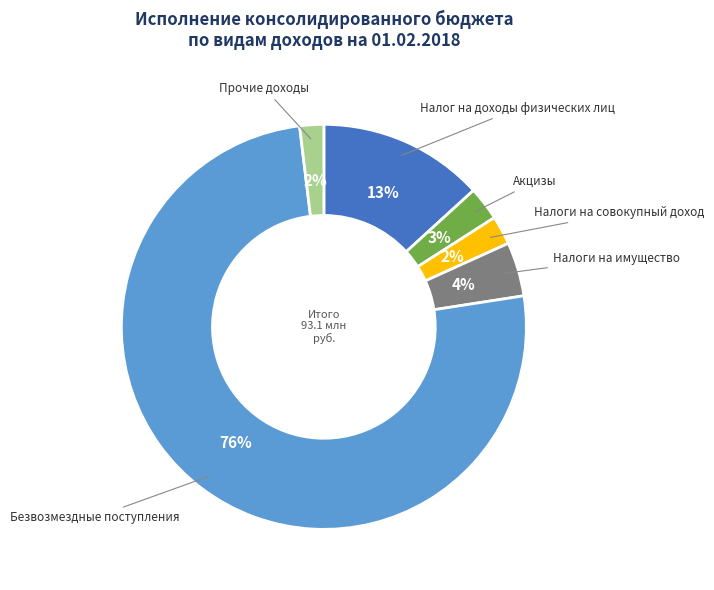

To the nearest percent, what is the average slice percentage?

17%